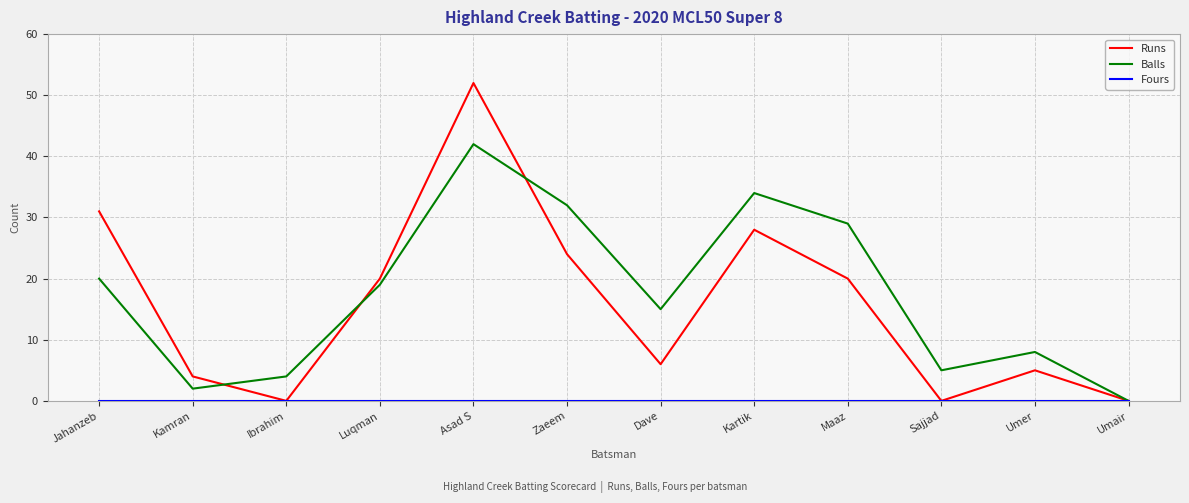

What is the maximum value for Runs?

52